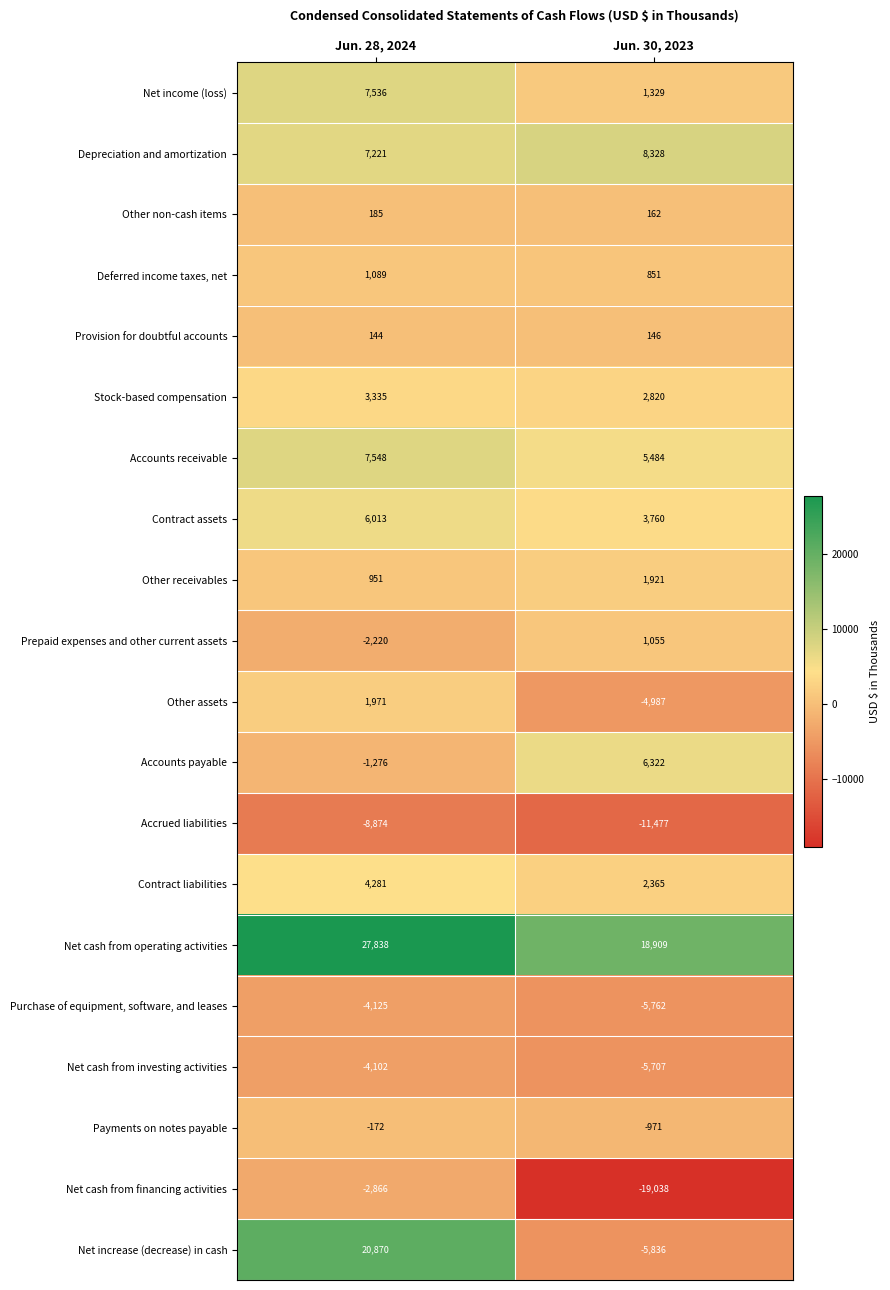

The Purchase of equipment, software, and leases series shows -4125 at Jun. 28, 2024. True or false?

True